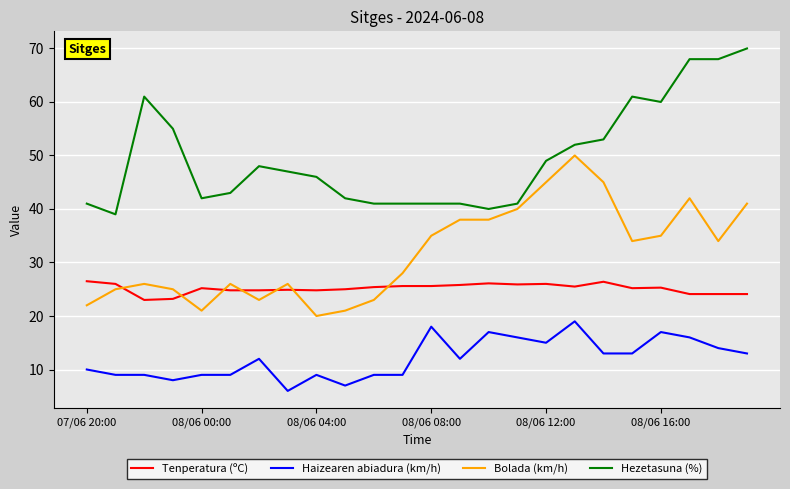

What is the difference between the maximum and minimum values in the Bolada (km/h) series?

30.0